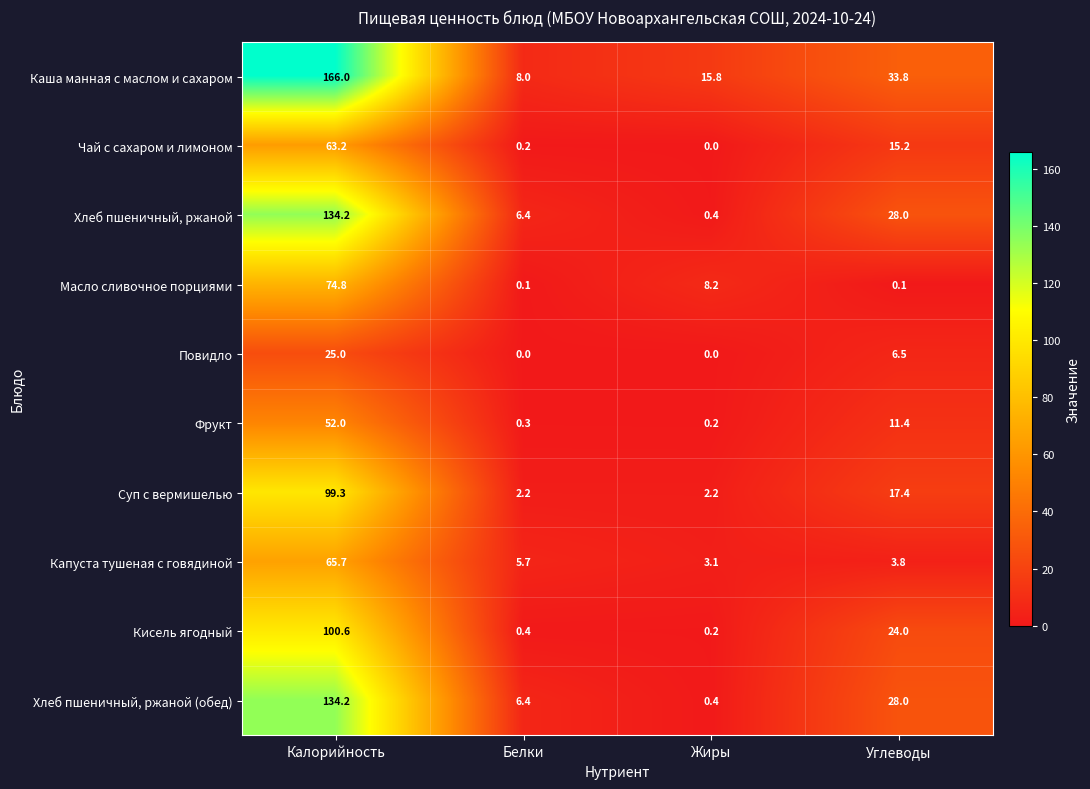

Which series changed the most between Белки and Жиры?

Масло сливочное порциями